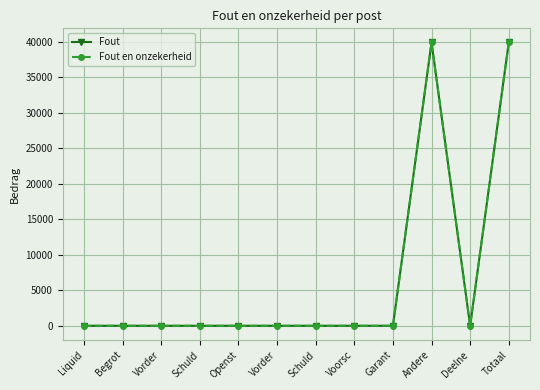

In Fout en onzekerheid, how many points are higher than both neighbors (excluding endpoints)?

1